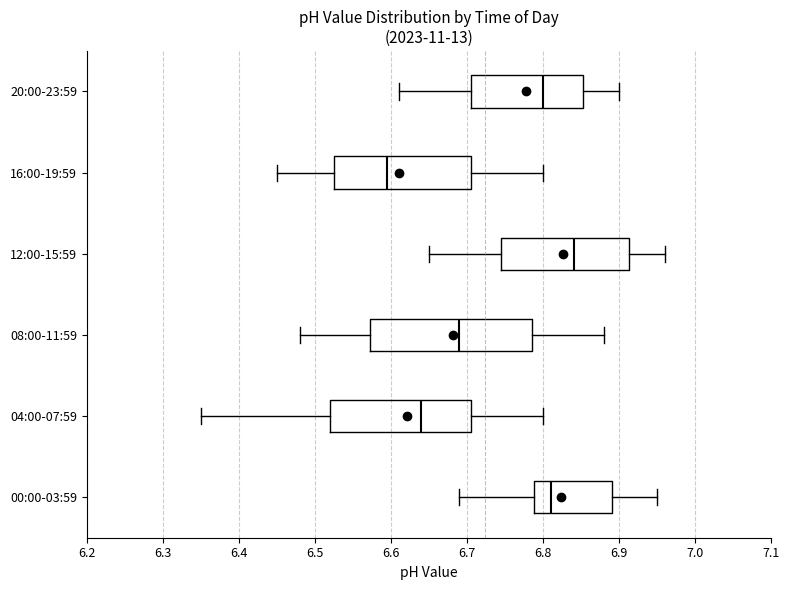

Where does the median line of the box for 04:00-07:59 sit on the x-axis? The values are not printed on the chart, so give them approximately, as read against the axis.

6.64